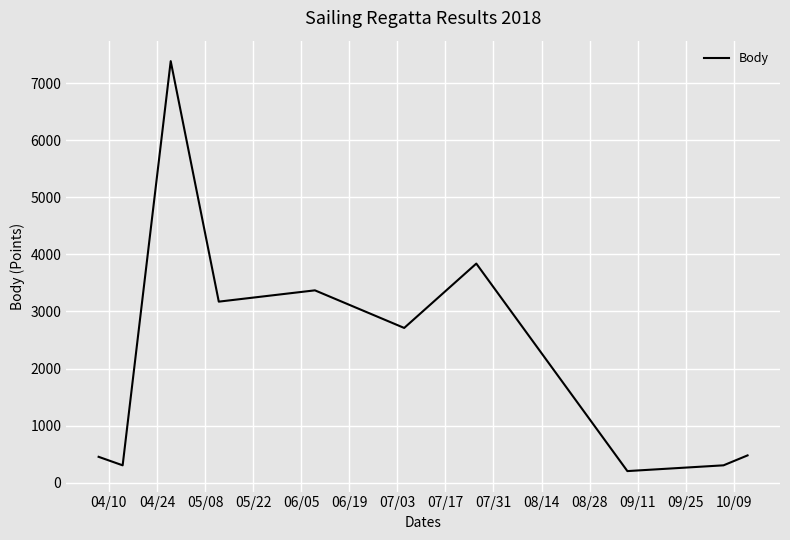

What is the difference between the maximum and minimum values?

7185